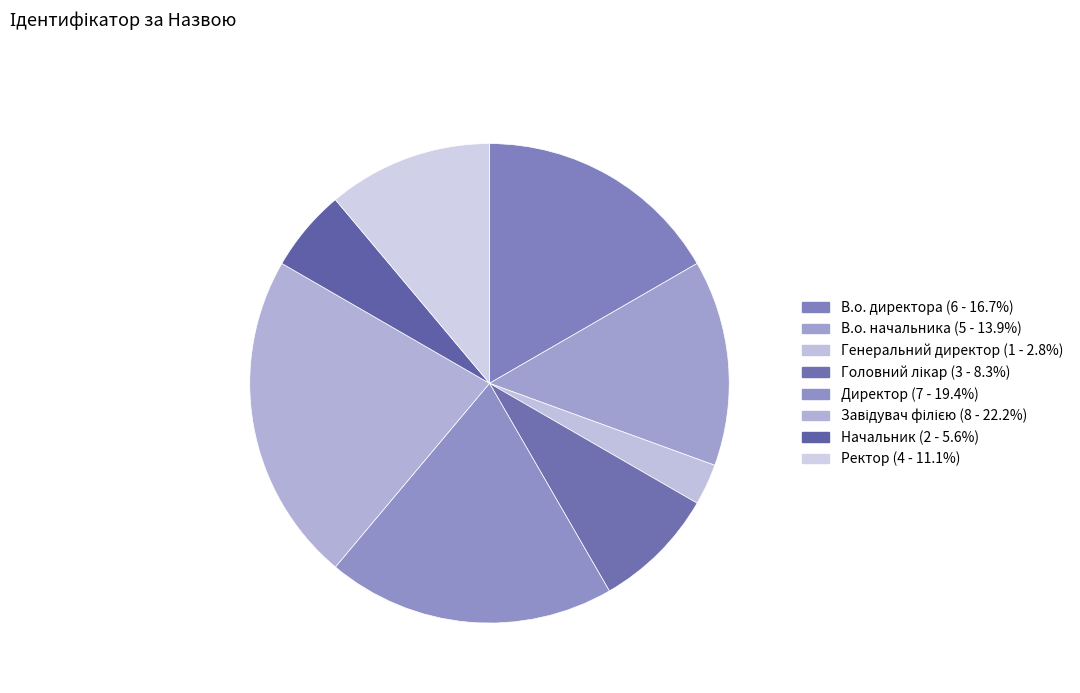

Between Директор and Ректор, which is larger?

Директор